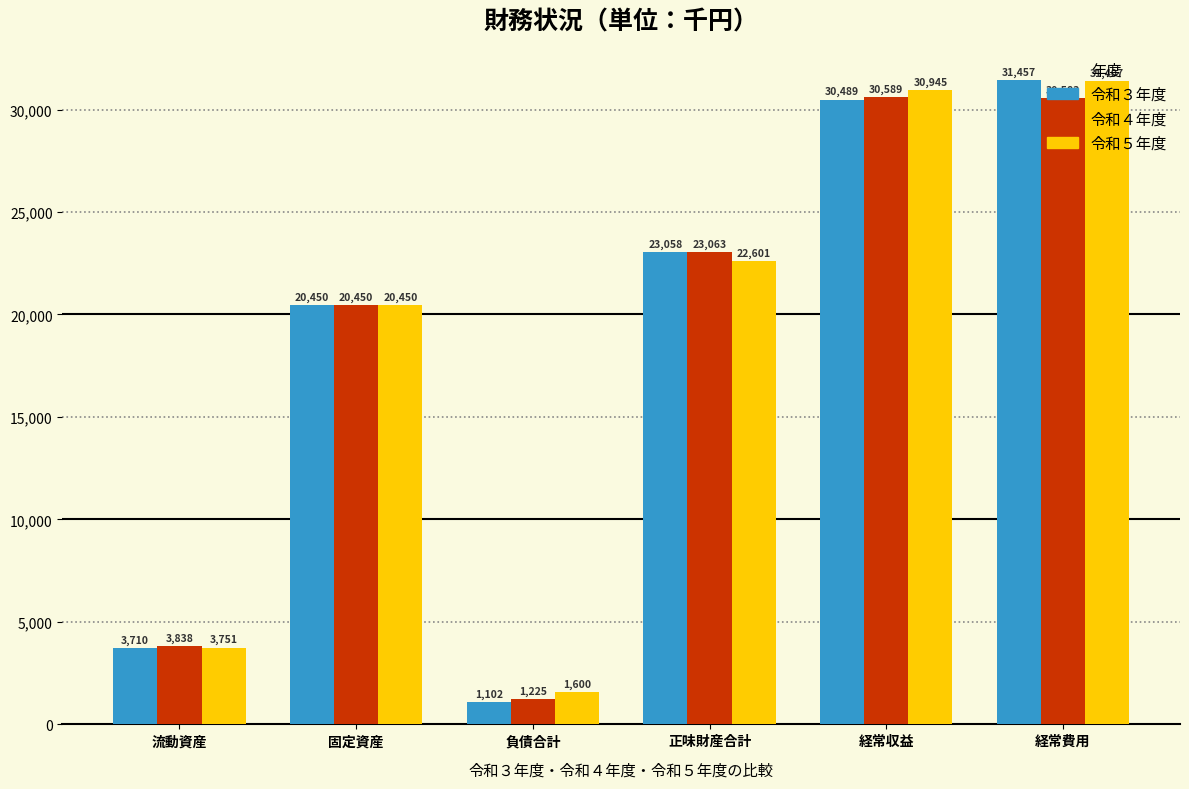

List the series in order of their peak value, lowest first.

令和４年度, 令和５年度, 令和３年度